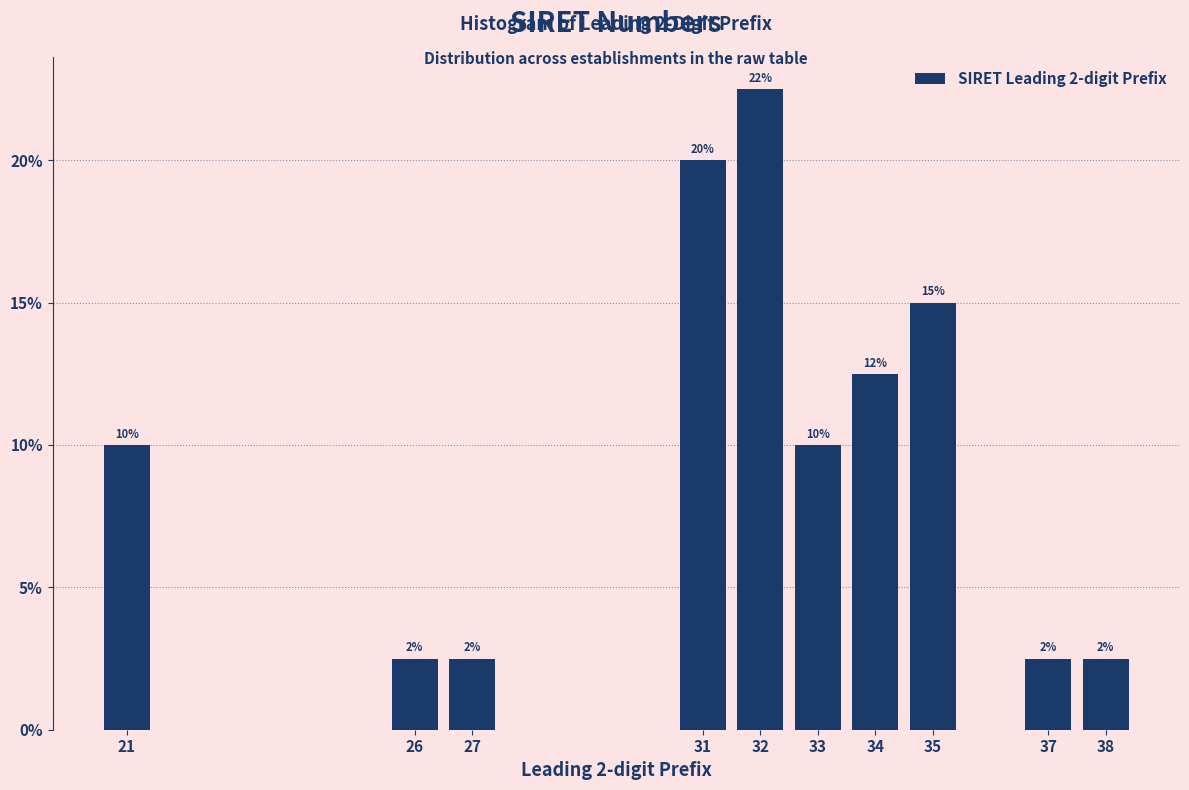

Are the bars horizontal?

No